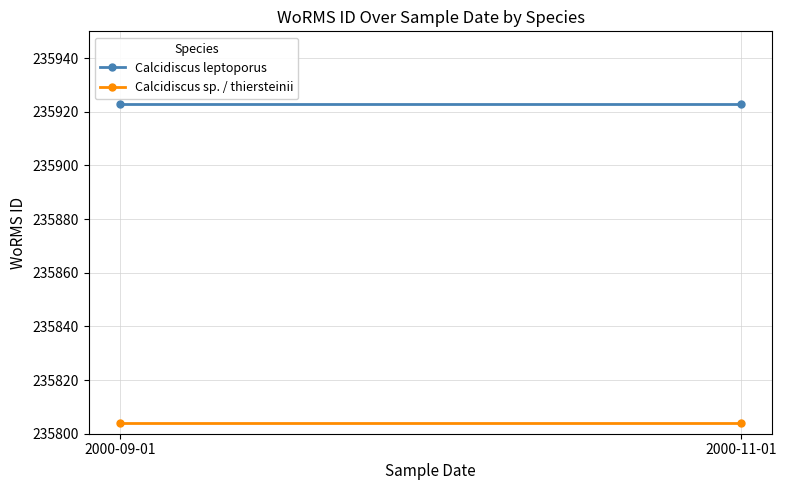

What is the spread (max minus min) of values at 2000-09-01?

119